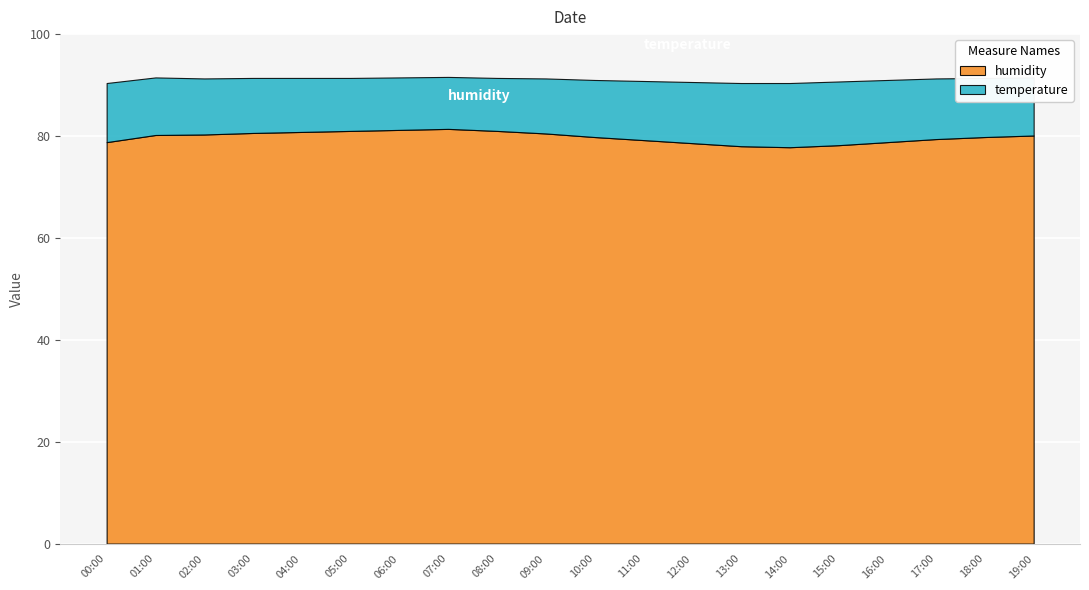

How many categories are shown in the chart?

20